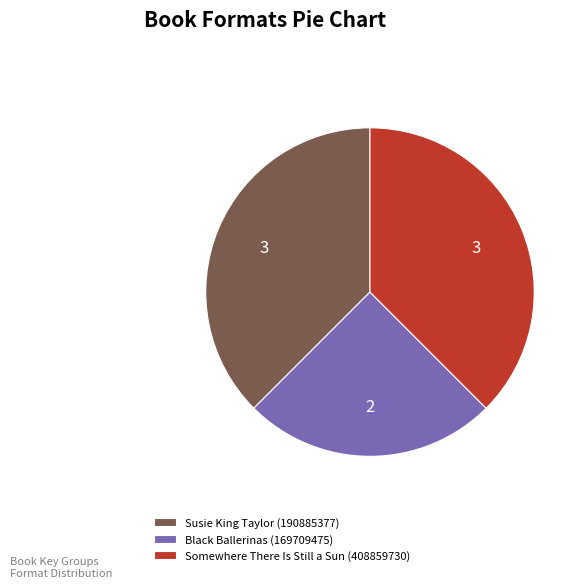

Is there any slice that represents more than half of the pie?

No